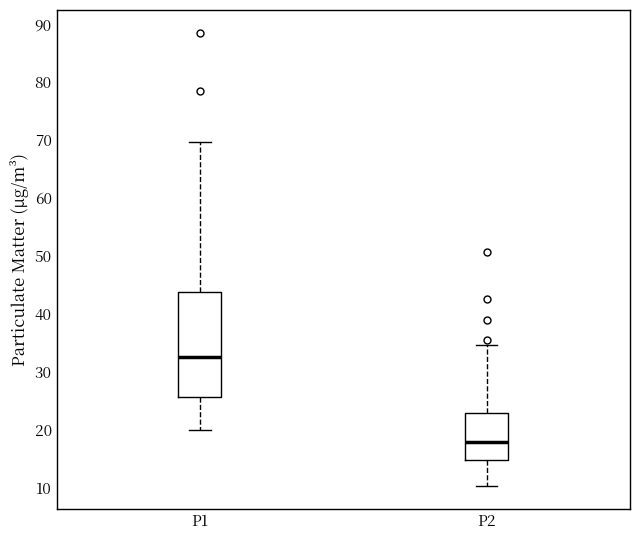

Comparing the boxes themselves (not the whiskers), which one is the tallest?

P1